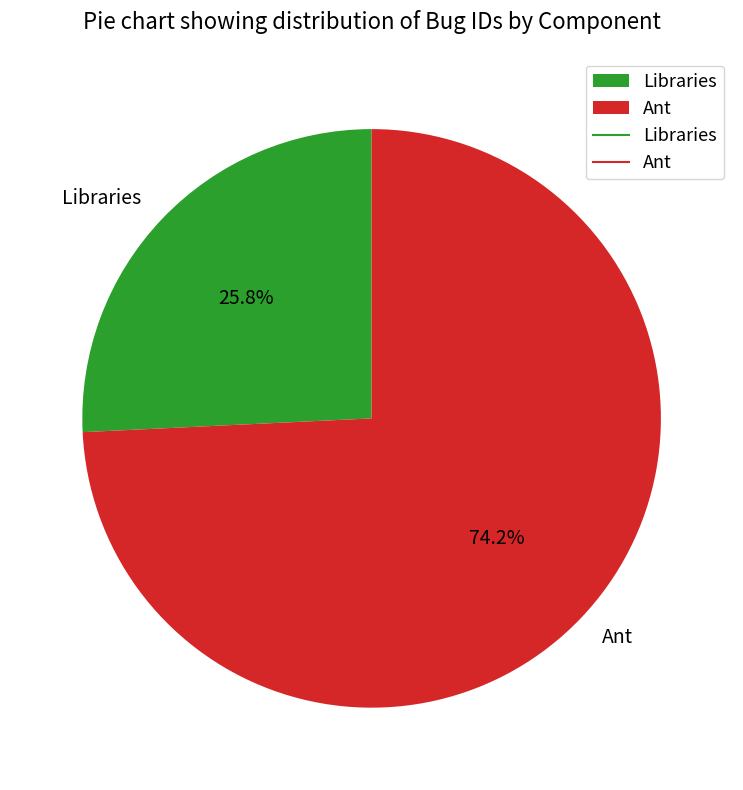

Is there any slice that represents more than half of the pie?

Yes